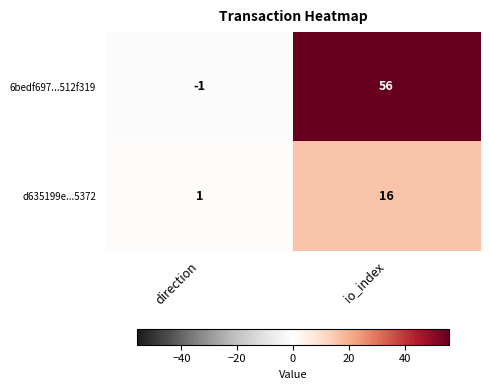

What is the difference between the 6bedf697...512f319 values at io_index and direction?

57